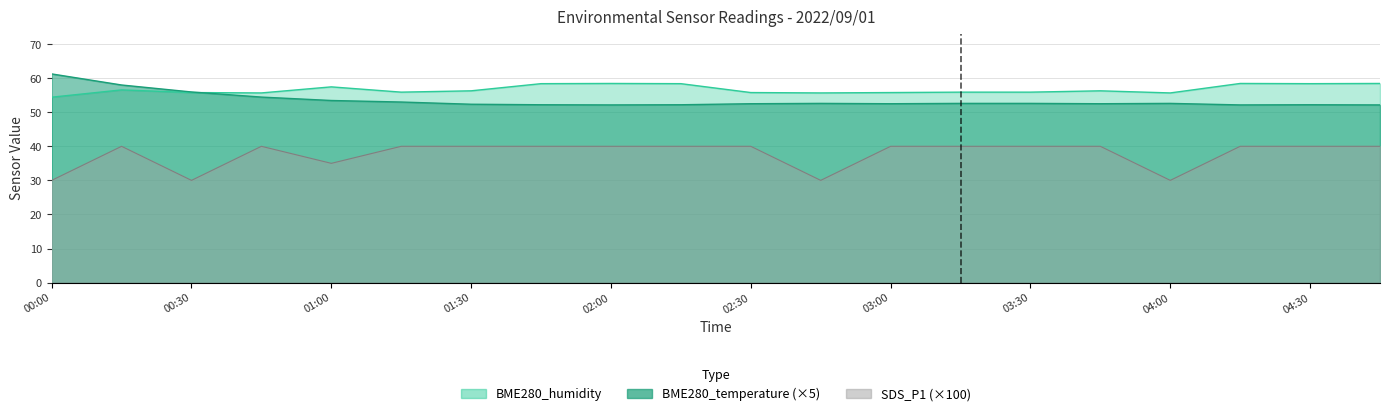

In SDS_P1, how many points are higher than both neighbors (excluding endpoints)?

2